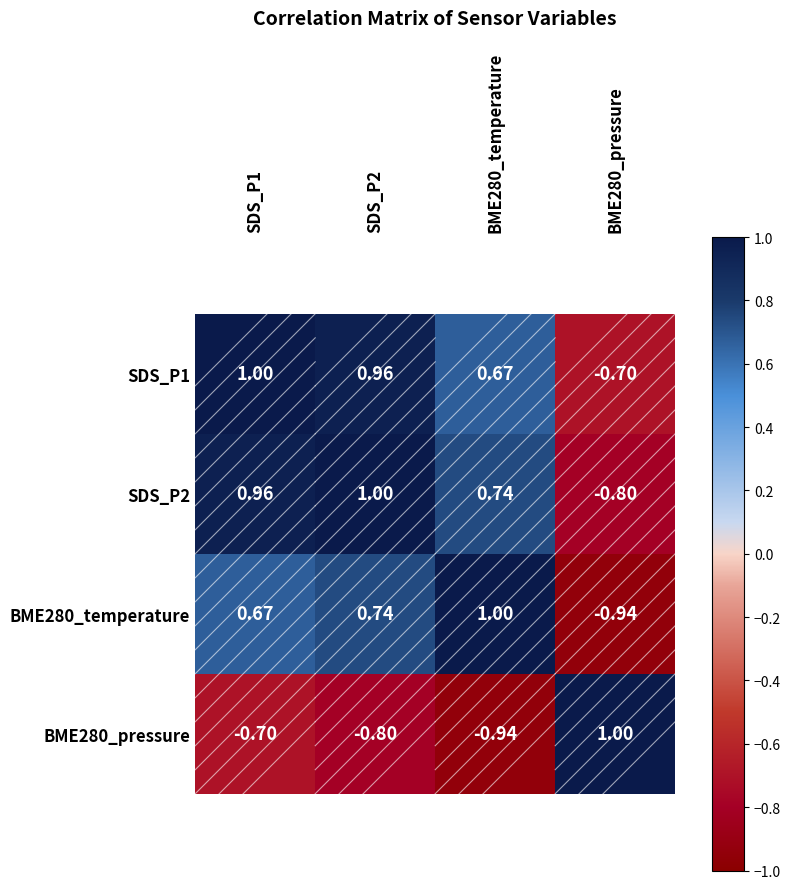

Which series has the largest range (max minus min)?

BME280_temperature